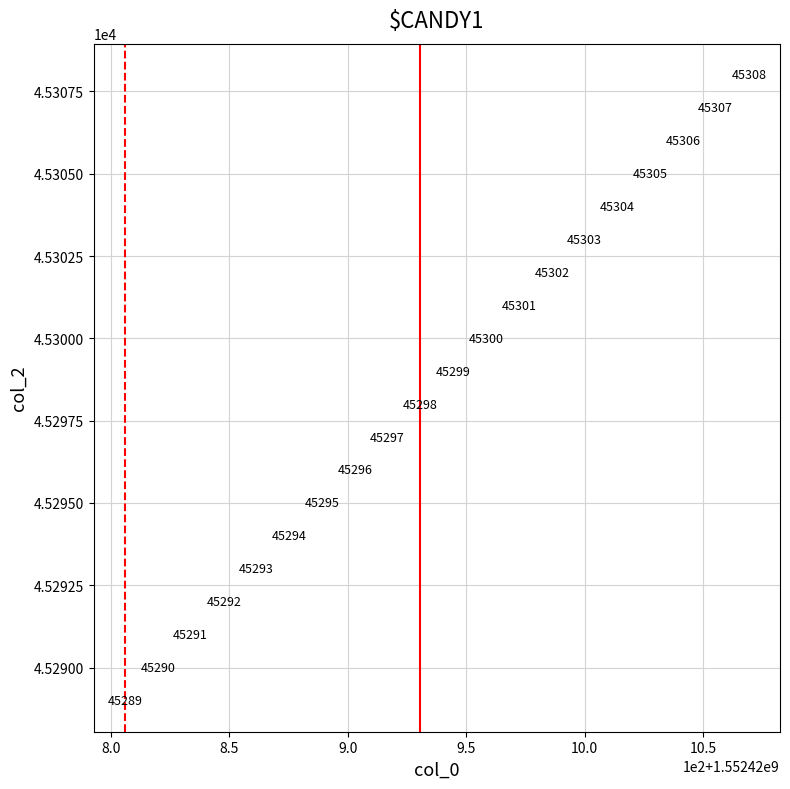

What is the range of Y values (max minus min)?

19